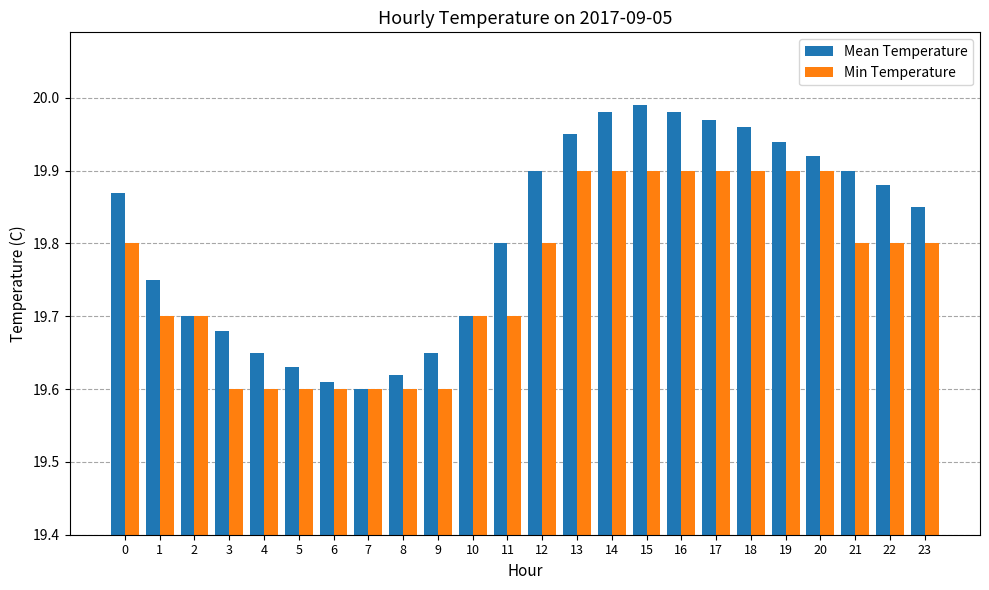

True or false: Min Temperature has a value of 29.5 at 9.

False